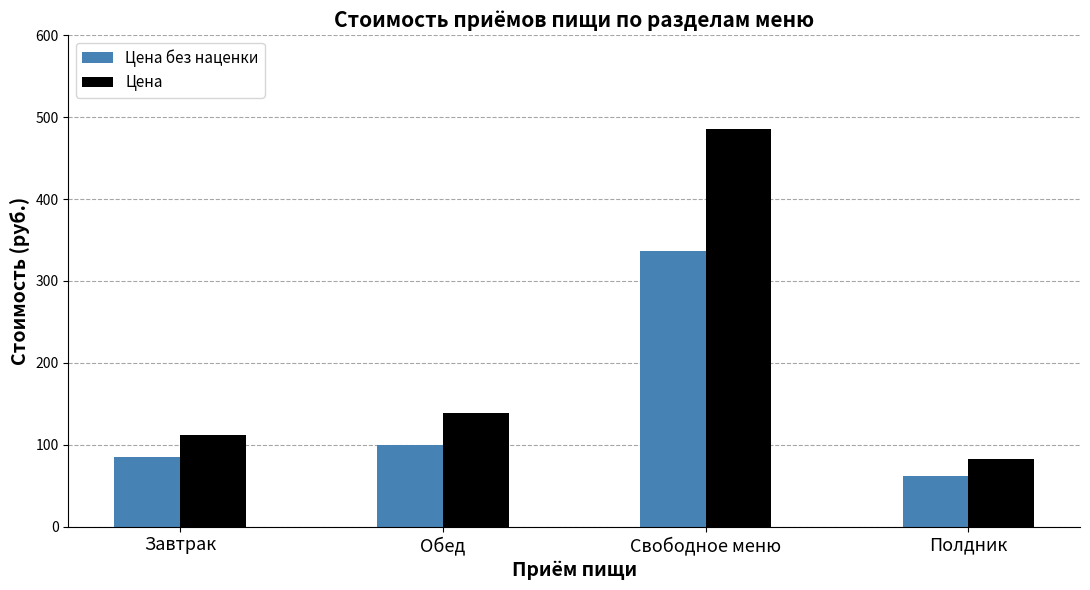

What is the maximum value shown in the chart?

485.6